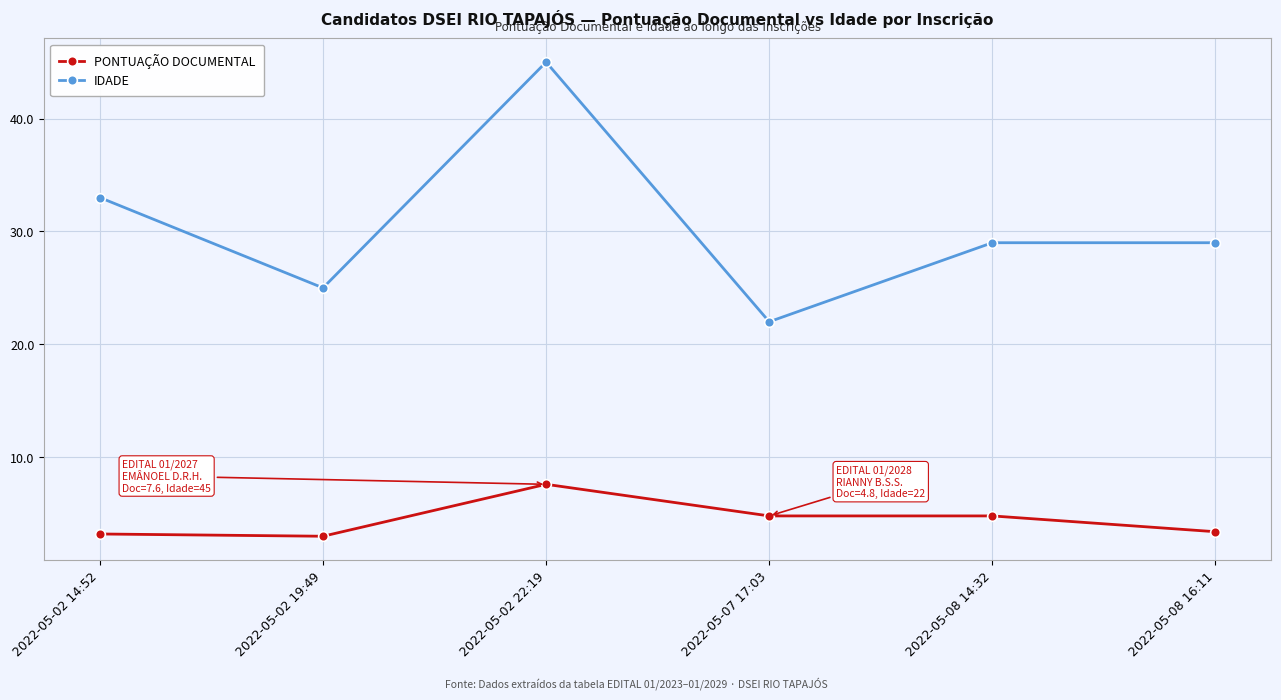

True or false: PONTUAÇÃO DOCUMENTAL and IDADE intersect in this chart.

False